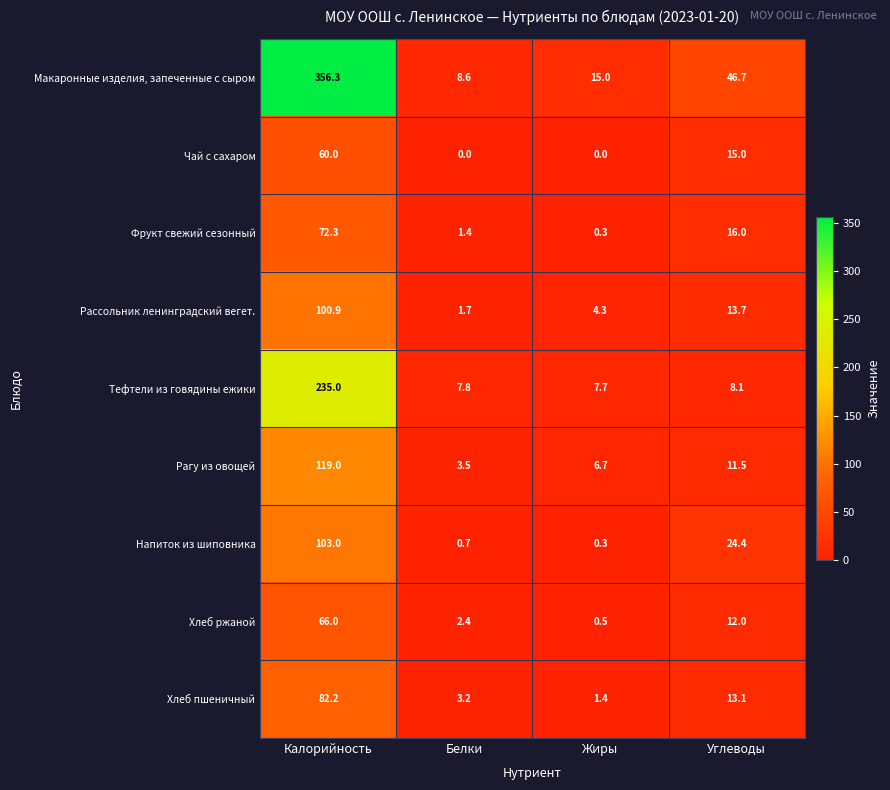

Read the Макаронные изделия, запеченные с сыром value at Калорийность.

356.3